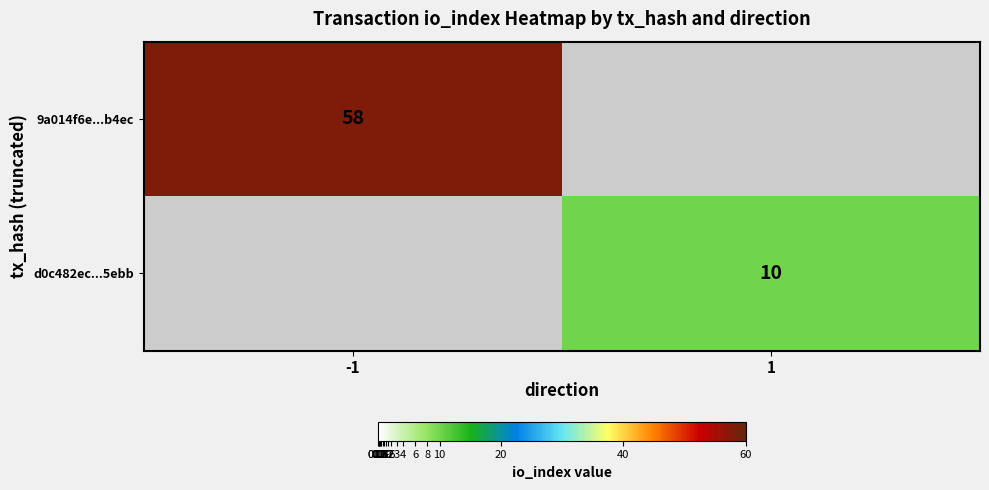

The value of 9a014f6e...b4ec at -1 is 76. True or false?

False